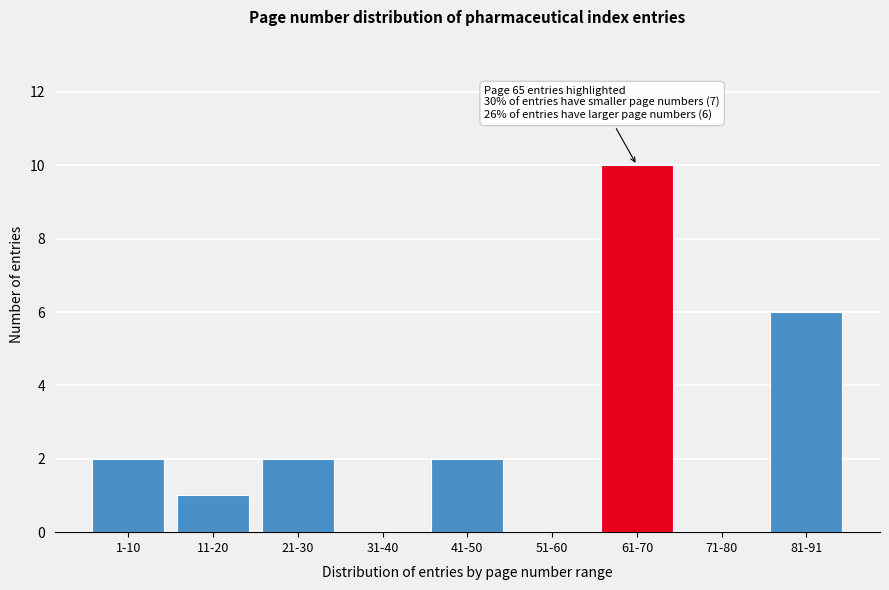

Reading left to right, list all the values displayed in this chart.

1-10=2	11-20=1	21-30=2	31-40=0	41-50=2	51-60=0	61-70=10	71-80=0	81-91=6